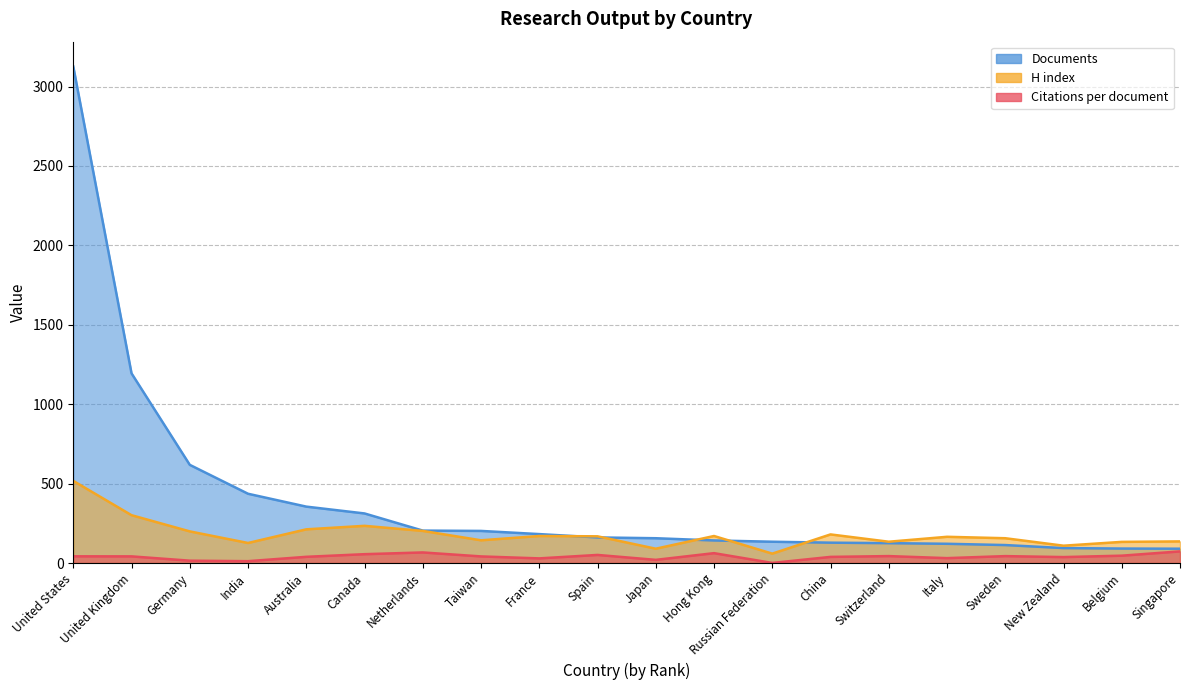

Does the chart display data point markers on the line(s)?

No